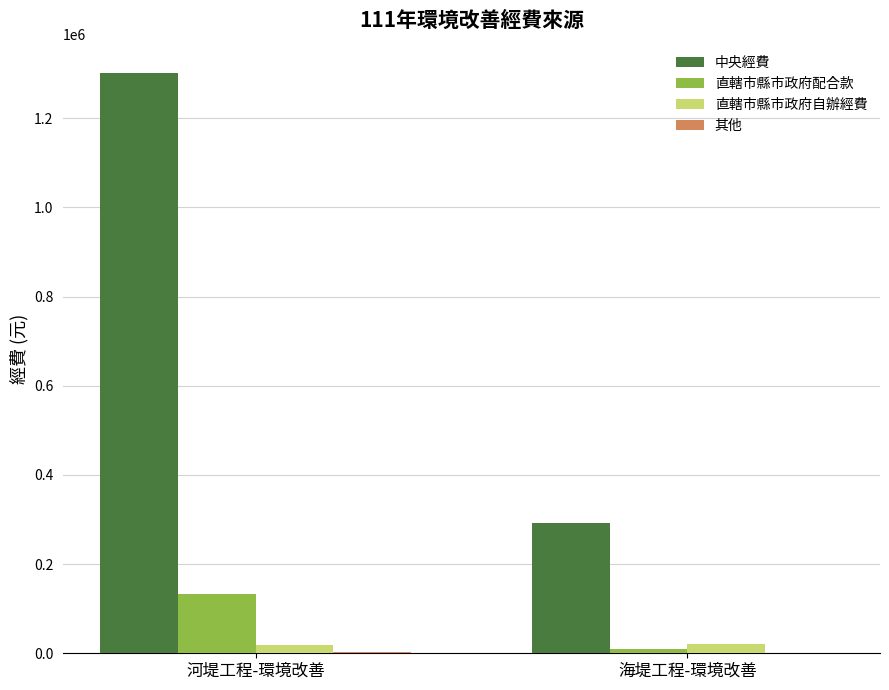

At which label is 直轄市縣市政府配合款 closest to 71645?

海堤工程-環境改善